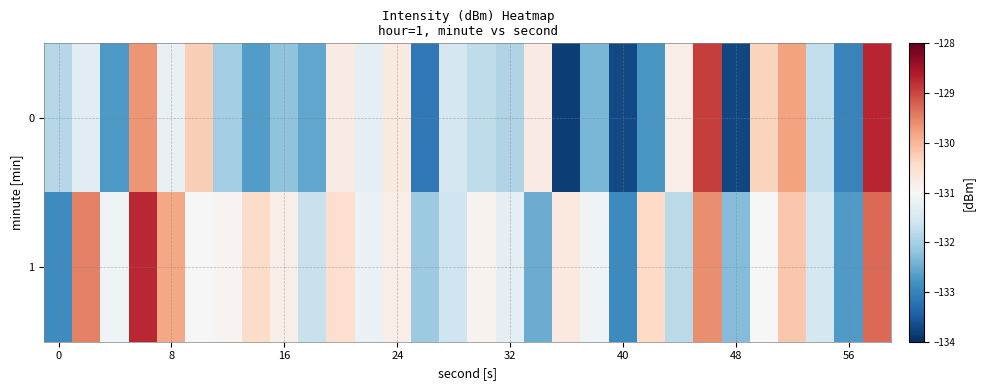

Which series has the largest total across all categories?

1